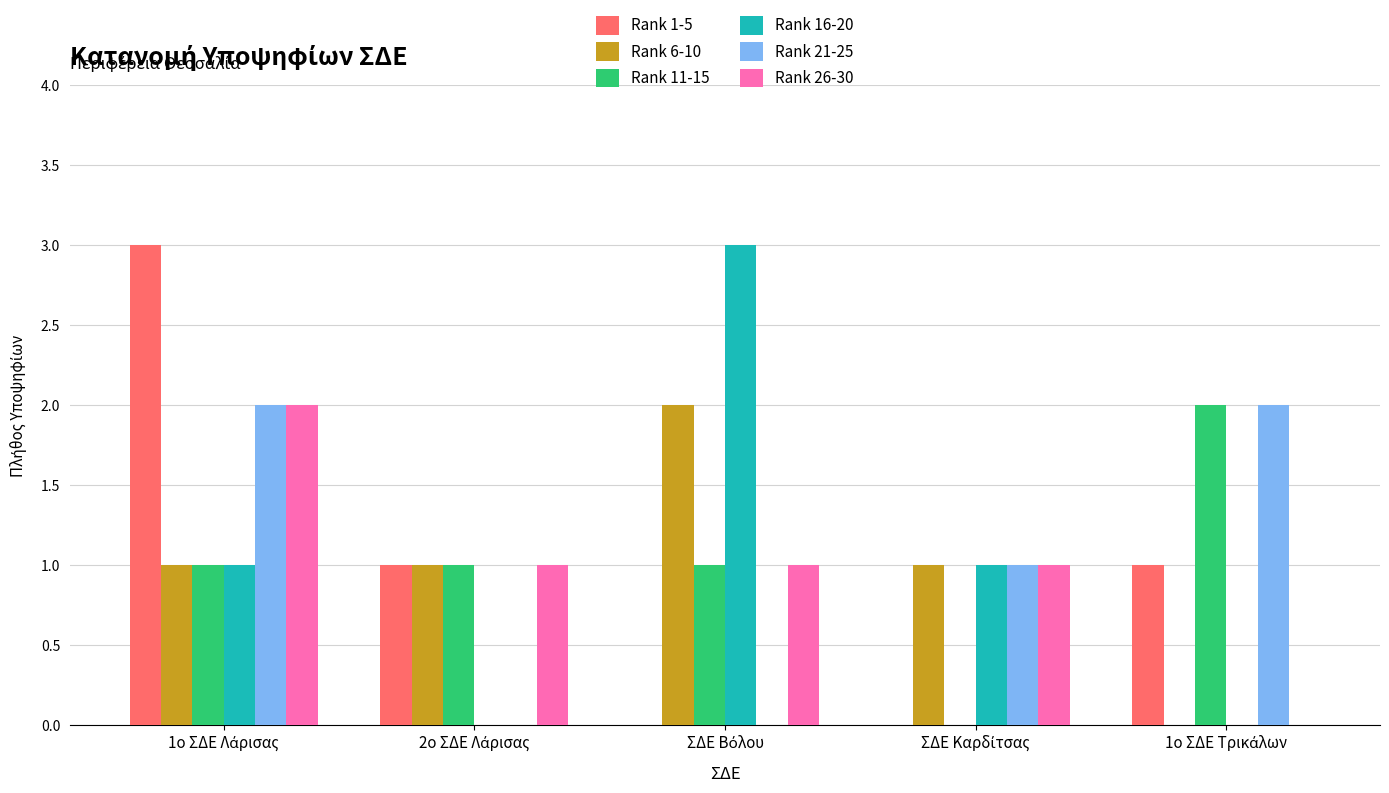

Does the chart contain stacked bars?

No